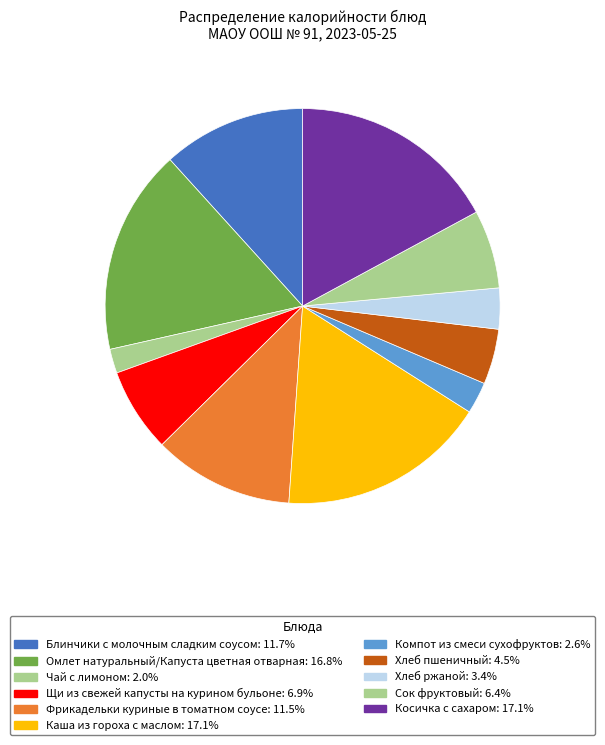

Approximately how many times larger is the value at Косичка с сахаром compared to Каша из гороха с маслом?

1.0